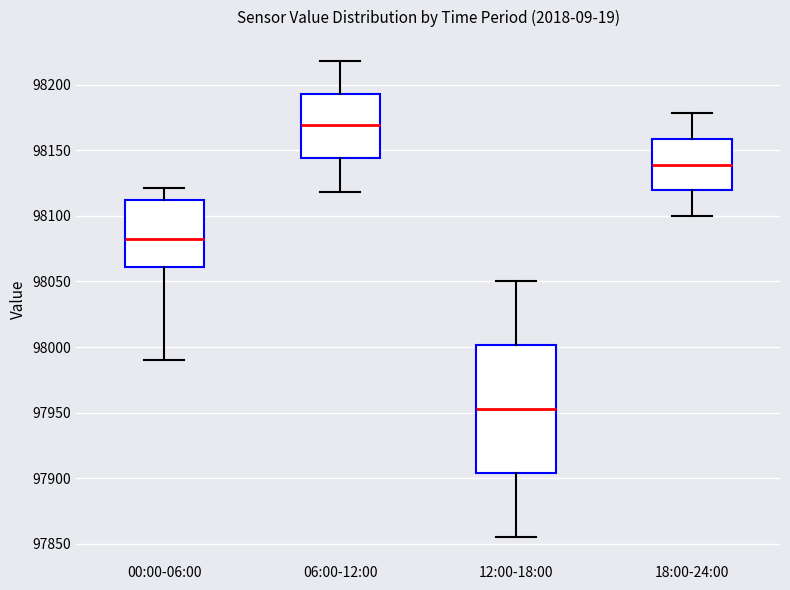

Reading left to right, transcribe this box plot: for each box, give where its median line is, the range the box spans, and where its two whiskers end, as read against the y-axis. The values are not printed on the chart, so give them approximately, as read against the axis.

00:00-06:00: median 98080, box 98060 to 98110, whiskers 97990 to 98120
06:00-12:00: median 98170, box 98145 to 98195, whiskers 98120 to 98220
12:00-18:00: median 97955, box 97905 to 98000, whiskers 97855 to 98050
18:00-24:00: median 98140, box 98120 to 98160, whiskers 98100 to 98180